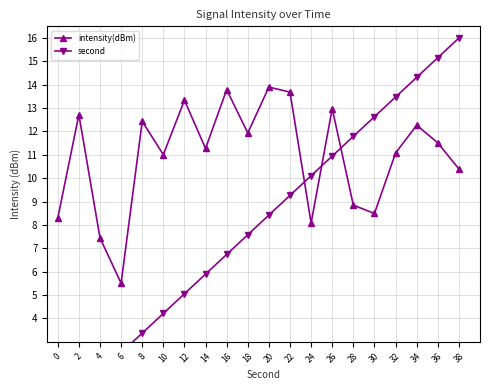

Rank the series by their maximum value, from lowest to highest.

intensity(dBm), second